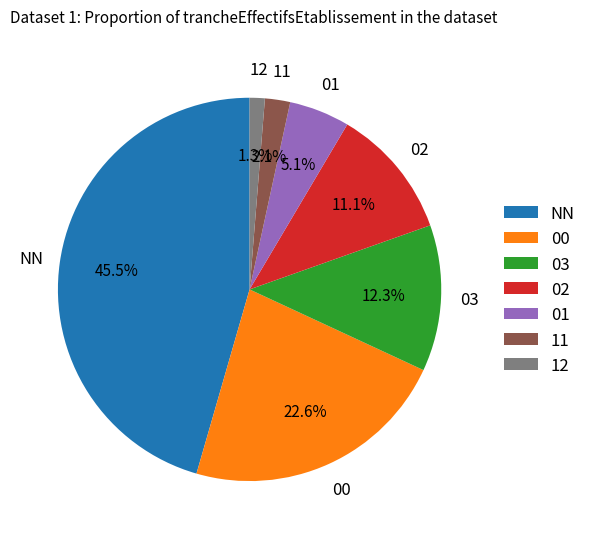

The 00 slice represents 23% of the pie. True or false?

True